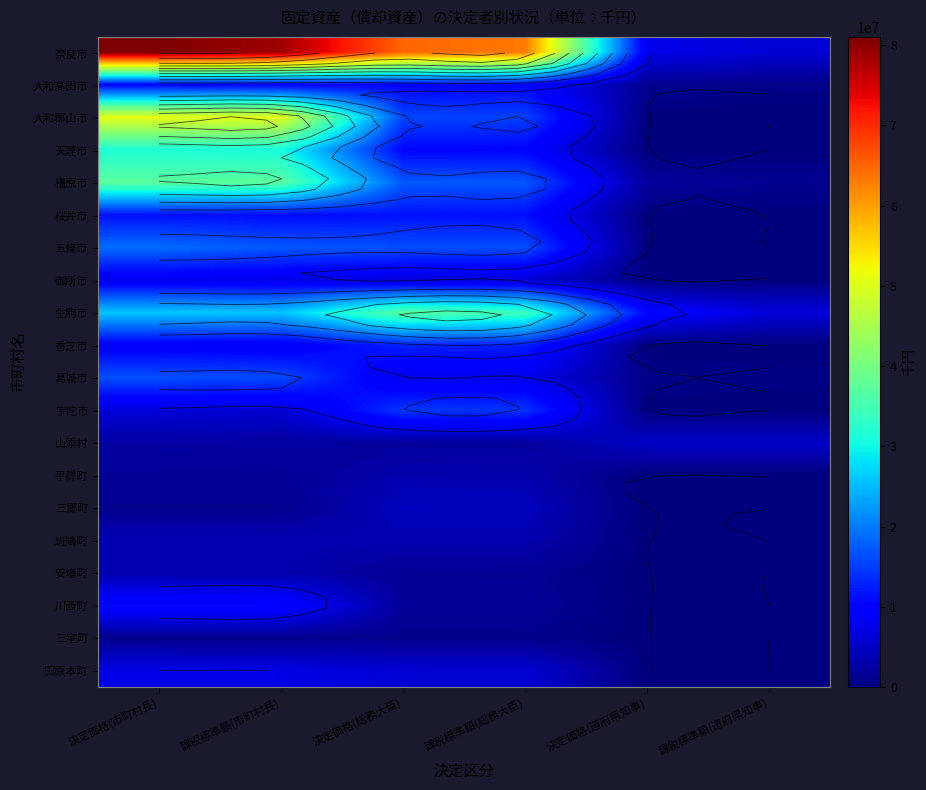

Count the number of data series in this chart.

20